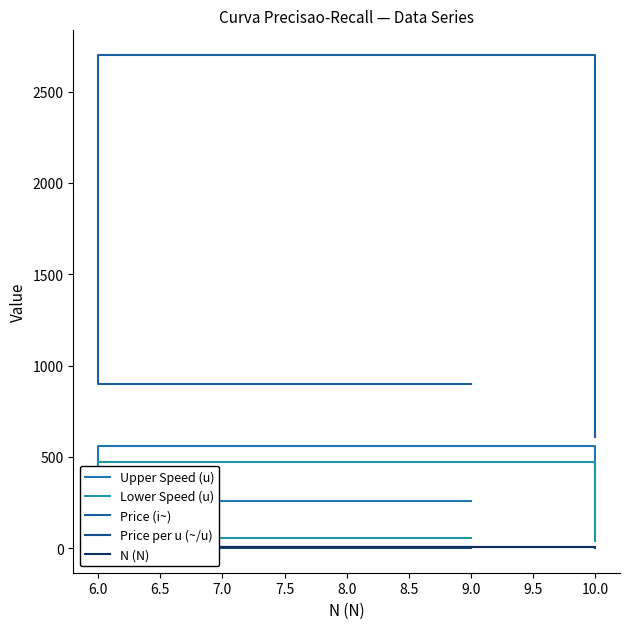

Which series changed the most between 9.0 and 10.0?

Price (i~)